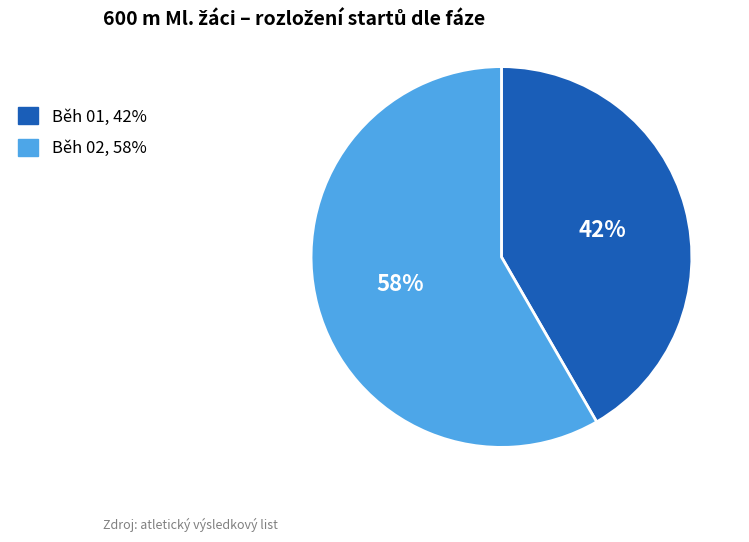

True or false: Běh 02 accounts for 52% of the total.

False